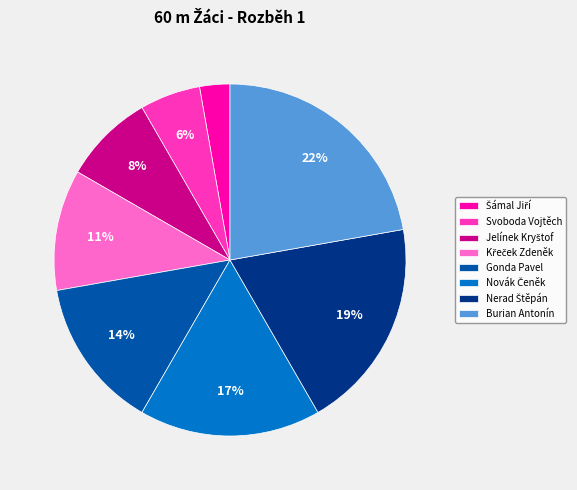

Is it true that Burian Antonín is 32% of the pie?

False